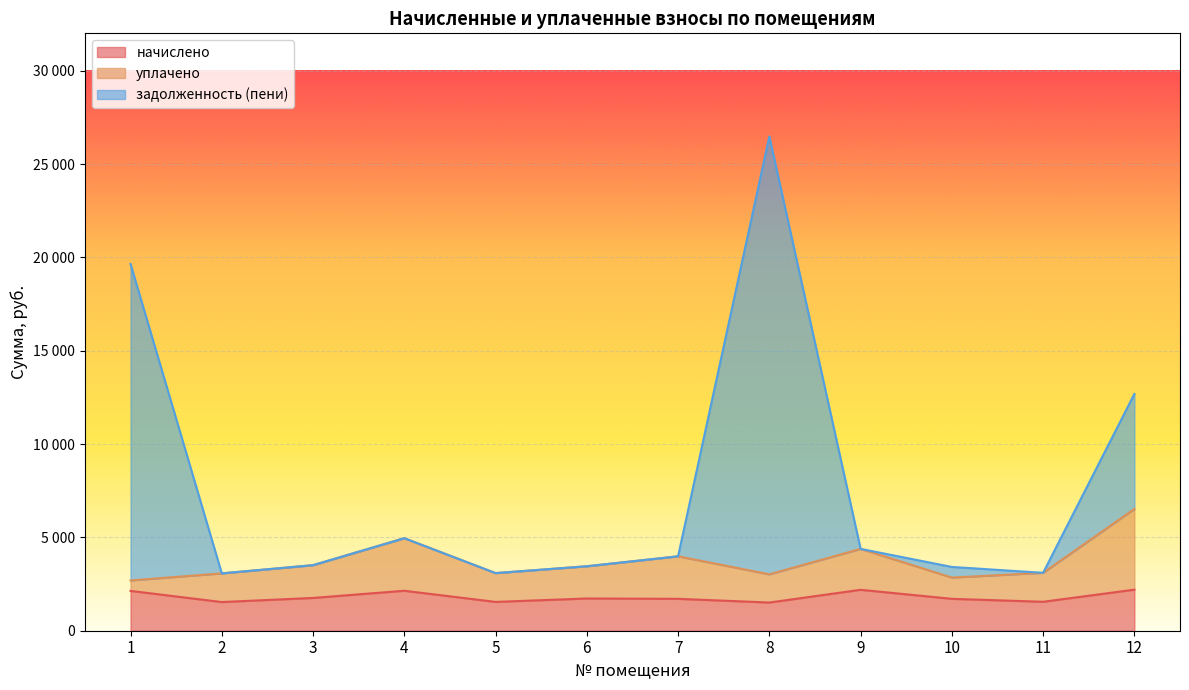

Where does the задолженность (пени) series first go above 3986?

1